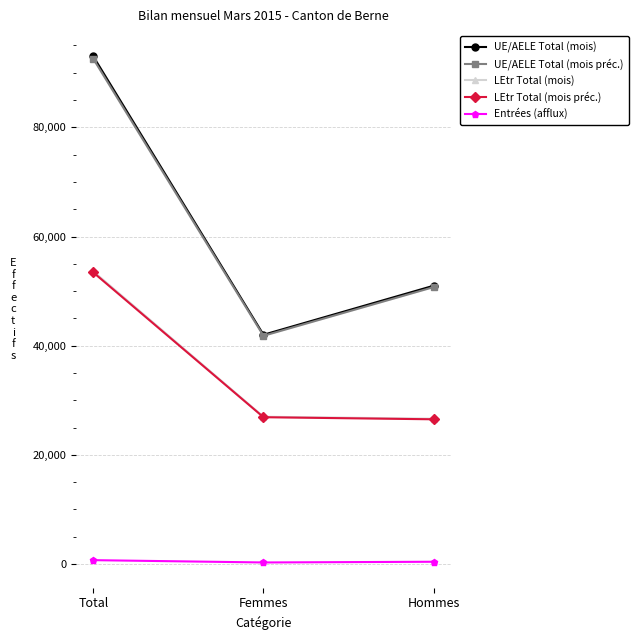

List the labels in order of UE/AELE Total (mois préc.) value, largest first.

Total, Hommes, Femmes